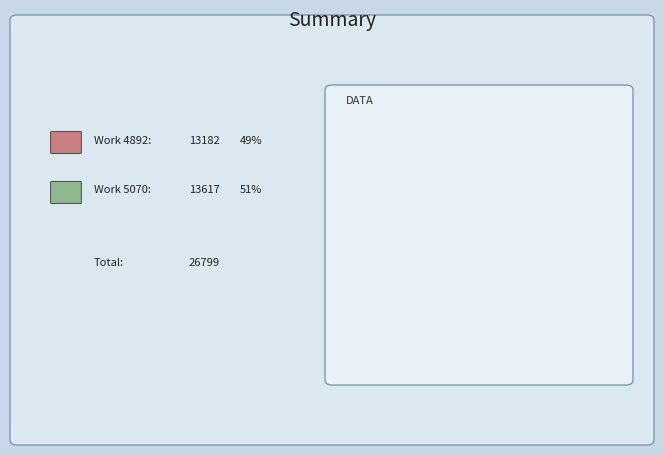

To the nearest percent, what is the difference between the largest and smallest slice percentages?

2%